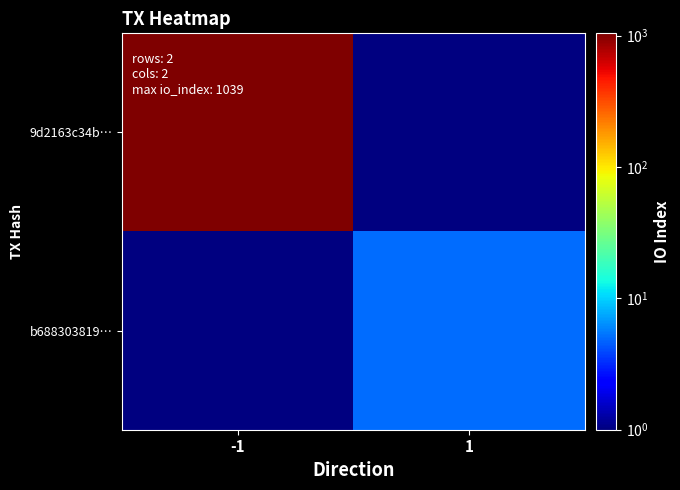

At how many categories does at least one series exceed 680?

1